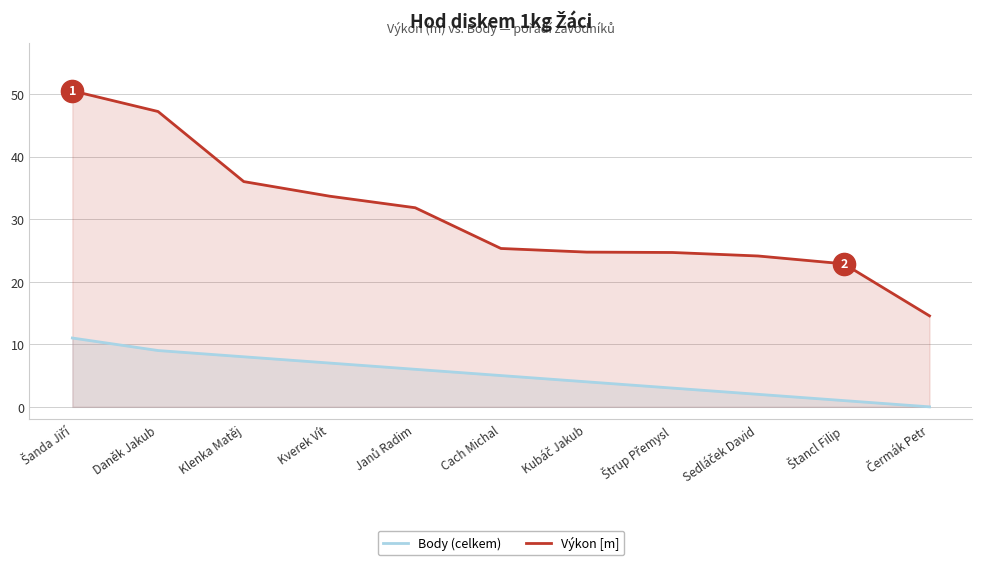

True or false: Výkon [m] and Body (celkem) intersect in this chart.

False